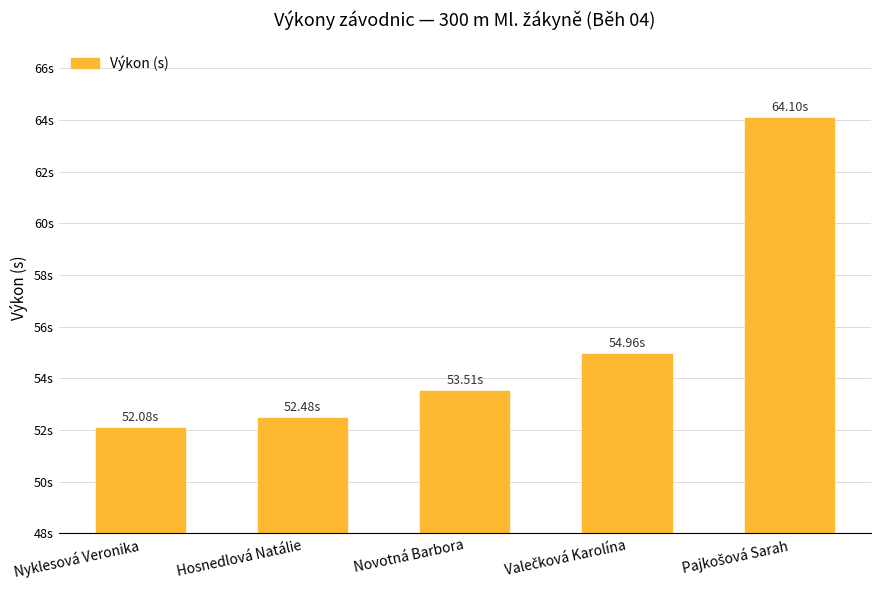

What is the sum of all values?

277.1